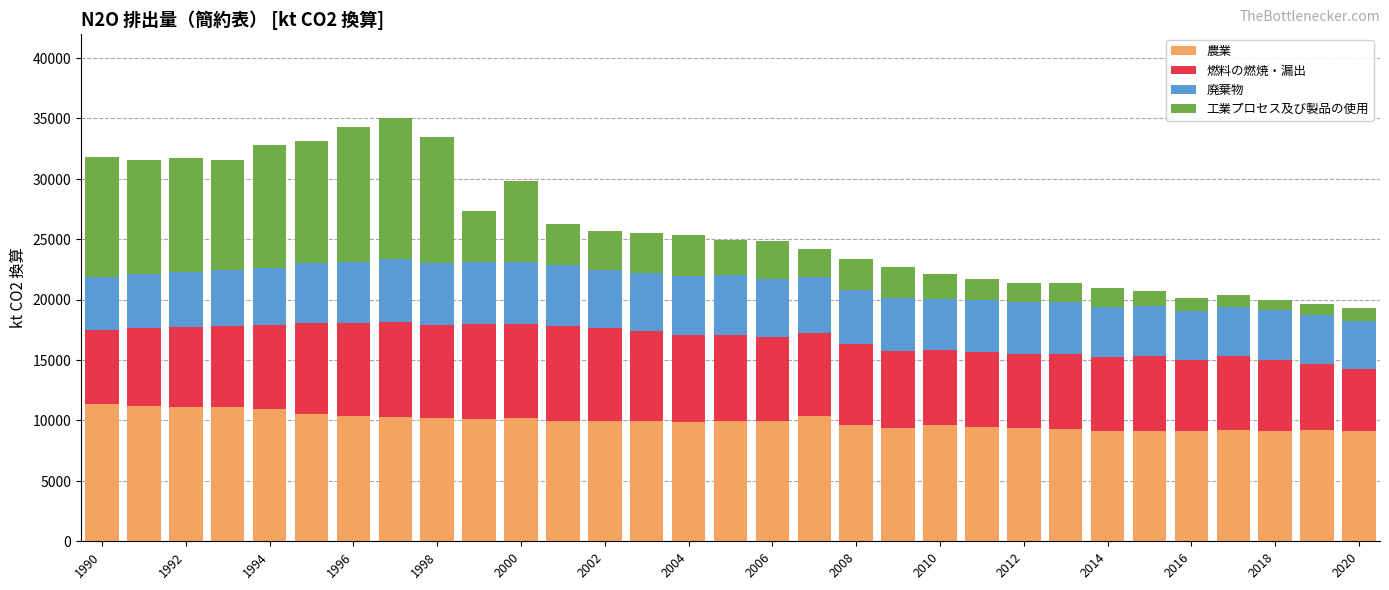

What is the difference between the maximum and minimum values in the 農業 series?

2230.0